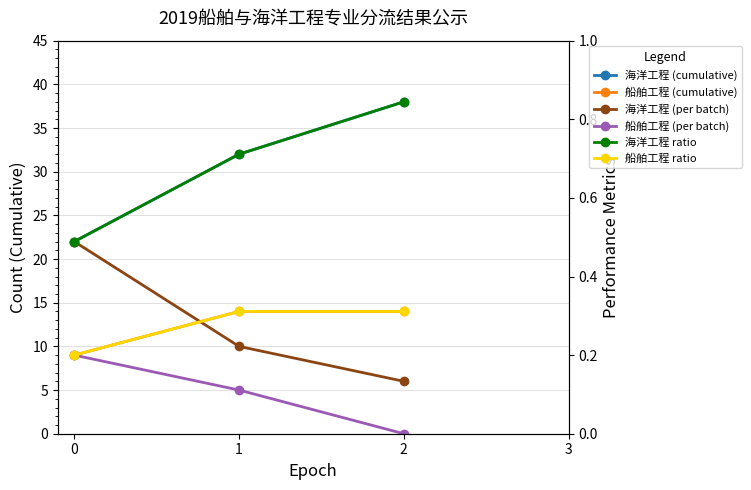

What is the value of the 海洋工程 (per batch) point at the 1st from the left?

22.0